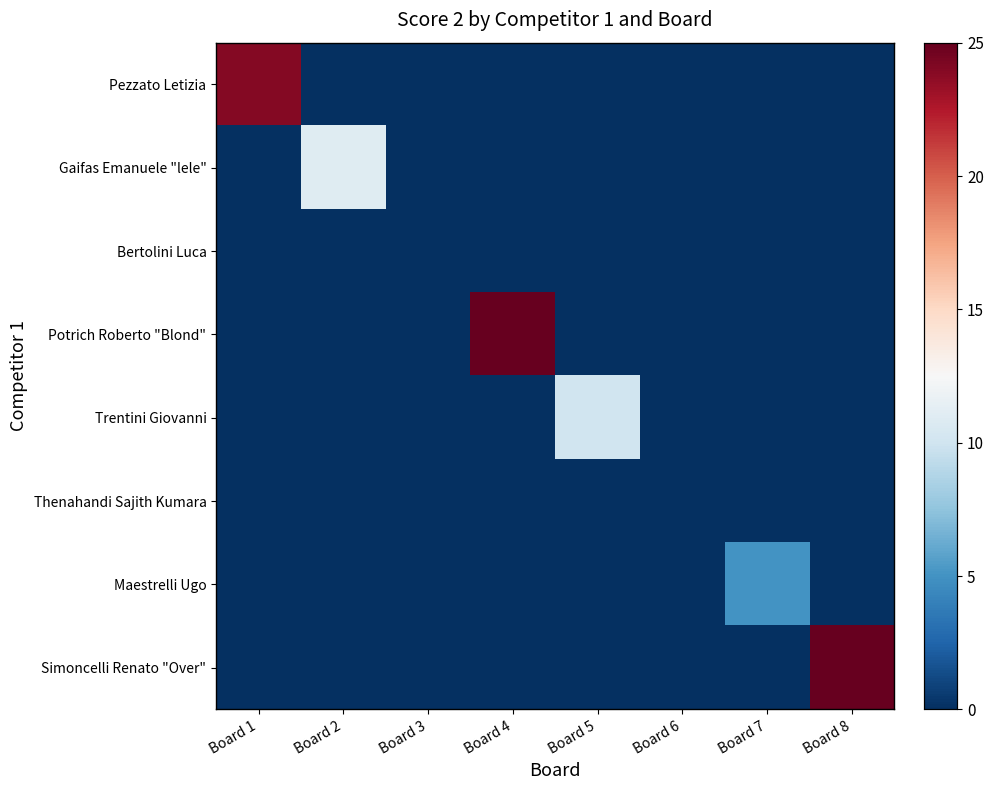

What is the total value across all series at Board 1?

24